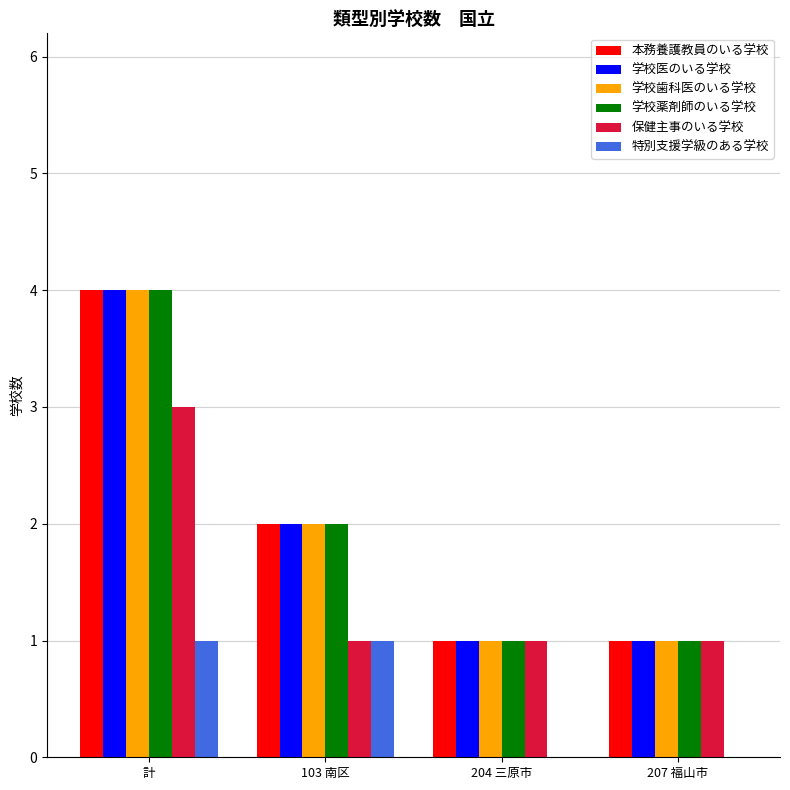

At which category is the sum across all series the highest?

計